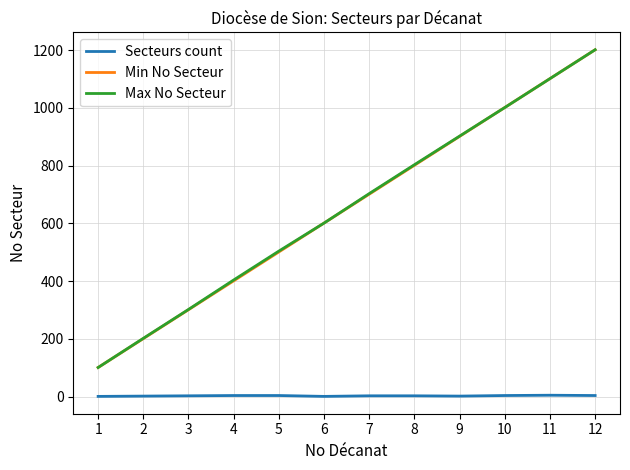

What is the sum of all Secteurs count values?

36